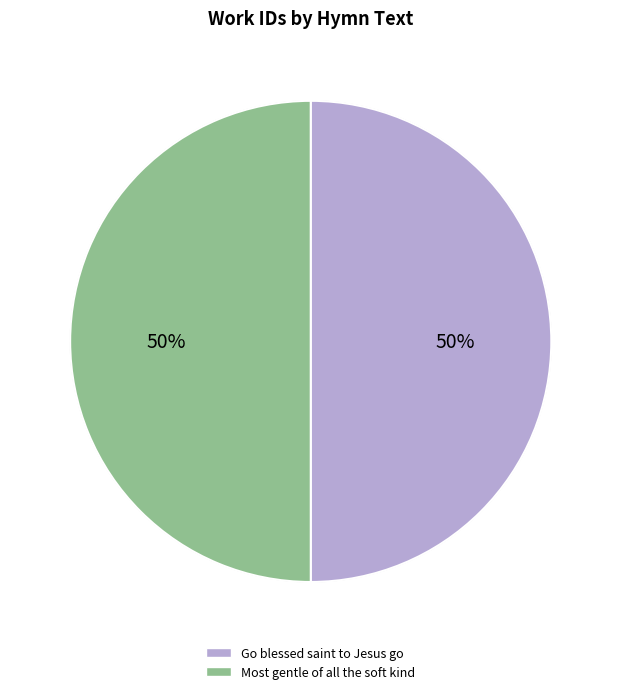

To the nearest percent, what portion does Most gentle of all the soft kind represent?

50%